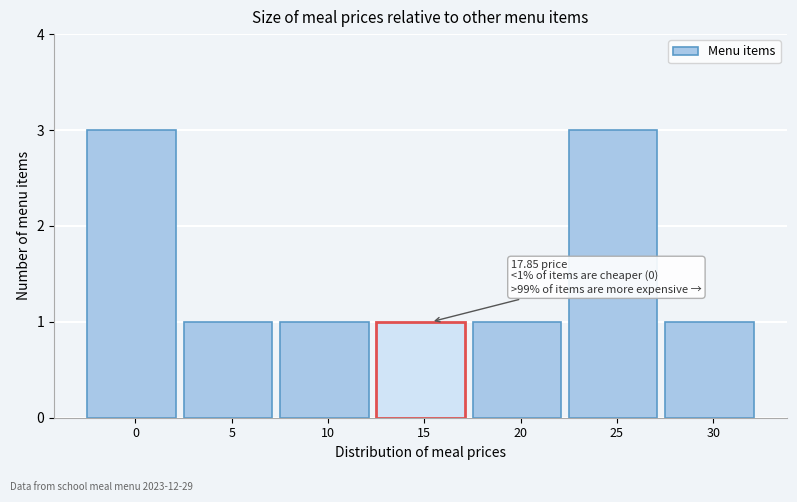

Reading right to left, list all the values displayed in this chart.

30=1	25=3	20=1	15=1	10=1	5=1	0=3